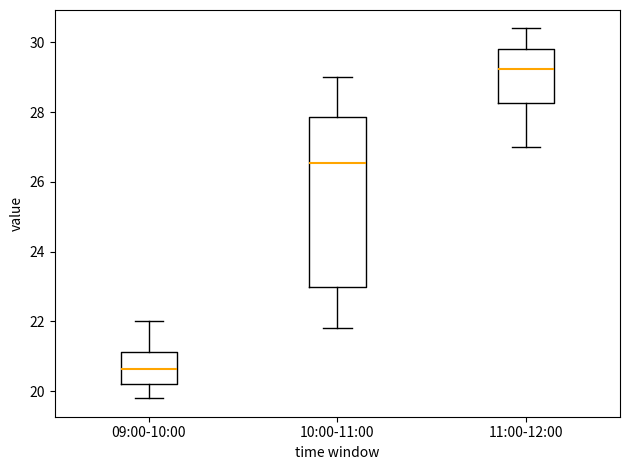

Where is the lower edge of the box for 09:00-10:00 on the y-axis? The values are not printed on the chart, so give them approximately, as read against the axis.

20.2